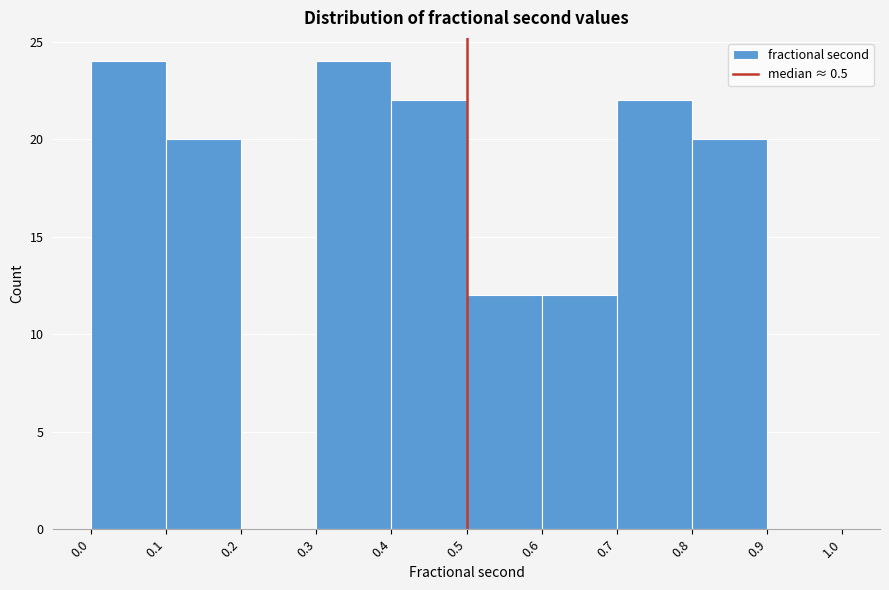

Reading left to right, transcribe this chart: for each bar, give the range it covers on the x-axis and its height. The values are not printed on the chart, so give them approximately, as read against the axis.

0.0 to 0.1: 24
0.1 to 0.2: 20
0.2 to 0.3: 0
0.3 to 0.4: 24
0.4 to 0.5: 22
0.5 to 0.6: 12
0.6 to 0.7: 12
0.7 to 0.8: 22
0.8 to 0.9: 20
0.9 to 1.0: 0